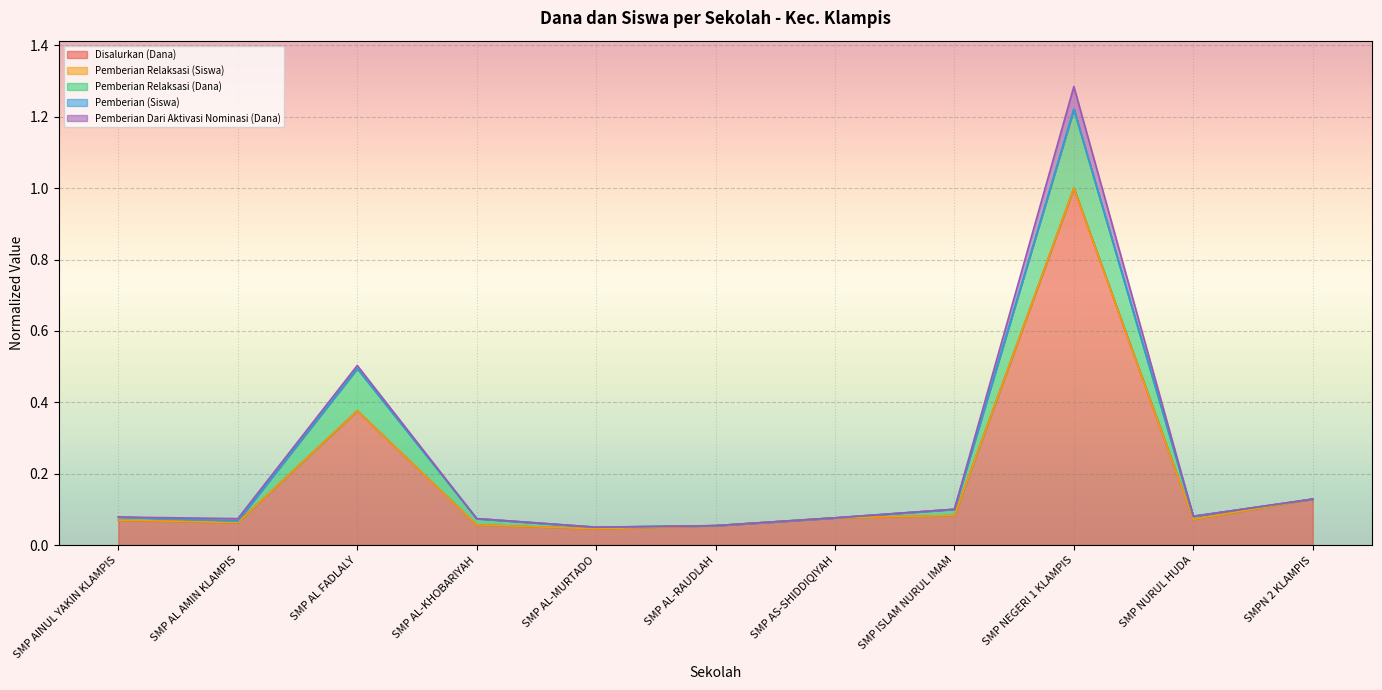

What is the maximum value for Disalurkan (Dana)?

1.0